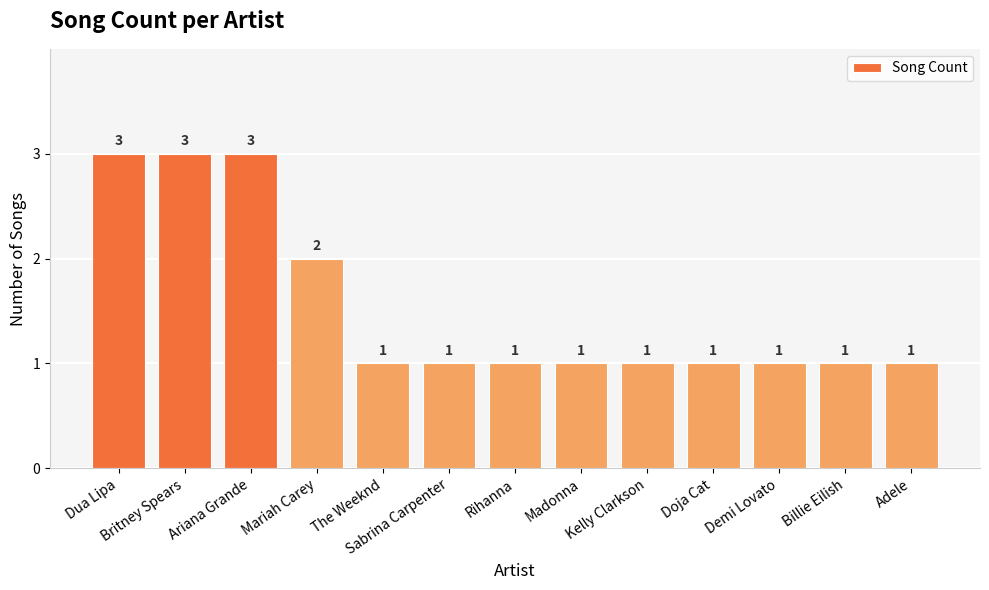

What is the smallest value displayed?

1